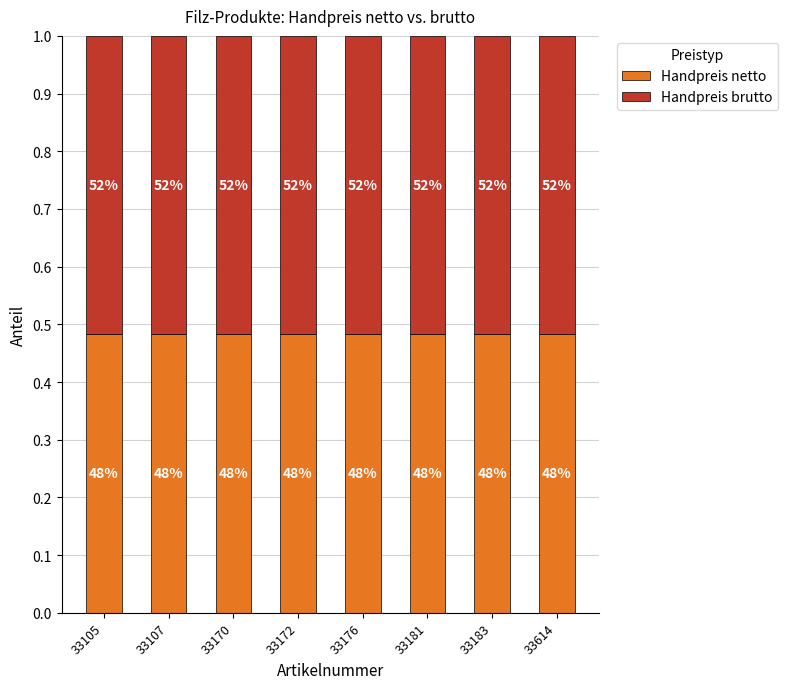

Between 33105 and 33170, which series saw the biggest shift?

Handpreis netto